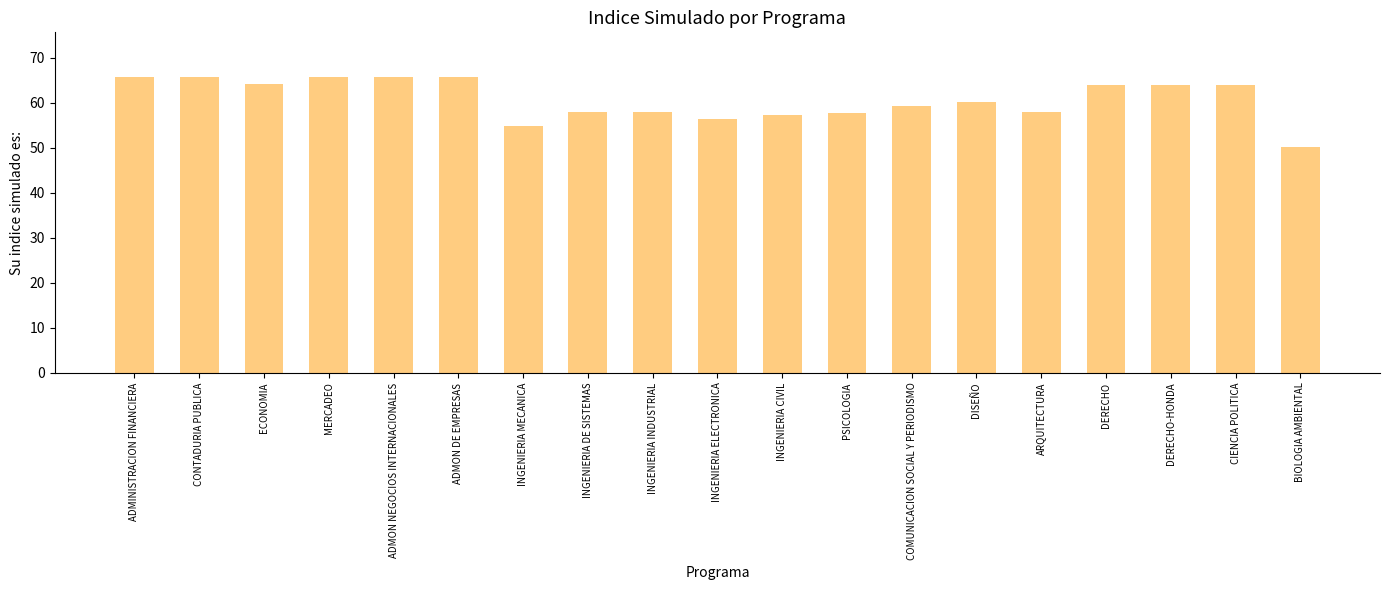

What is the sum of all values?

1154.4